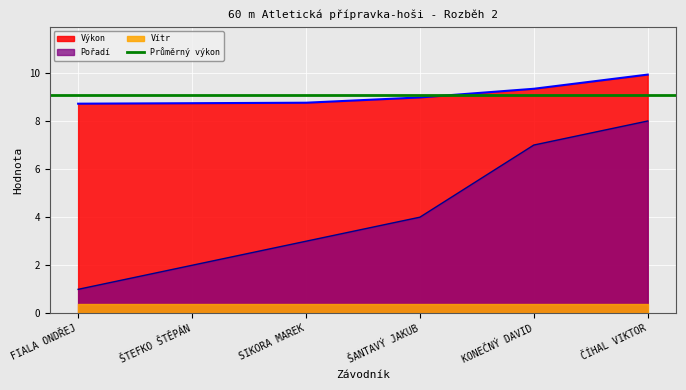

At how many categories does at least one series exceed 6?

6